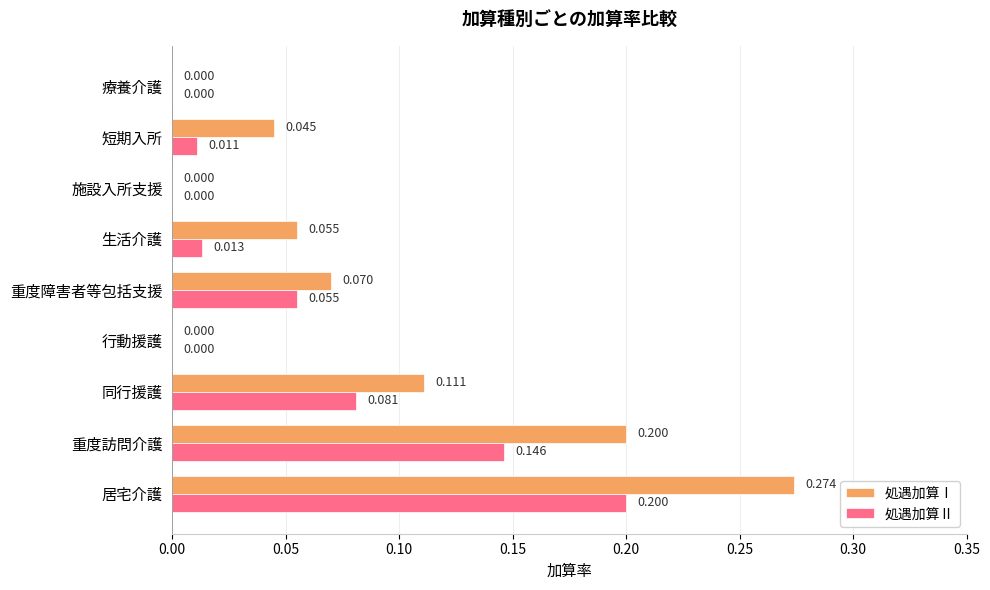

Count the number of categories in the chart.

9